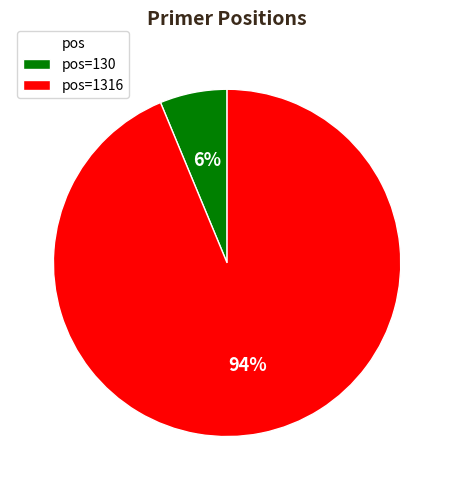

The pos=130 slice represents 6% of the pie. True or false?

True